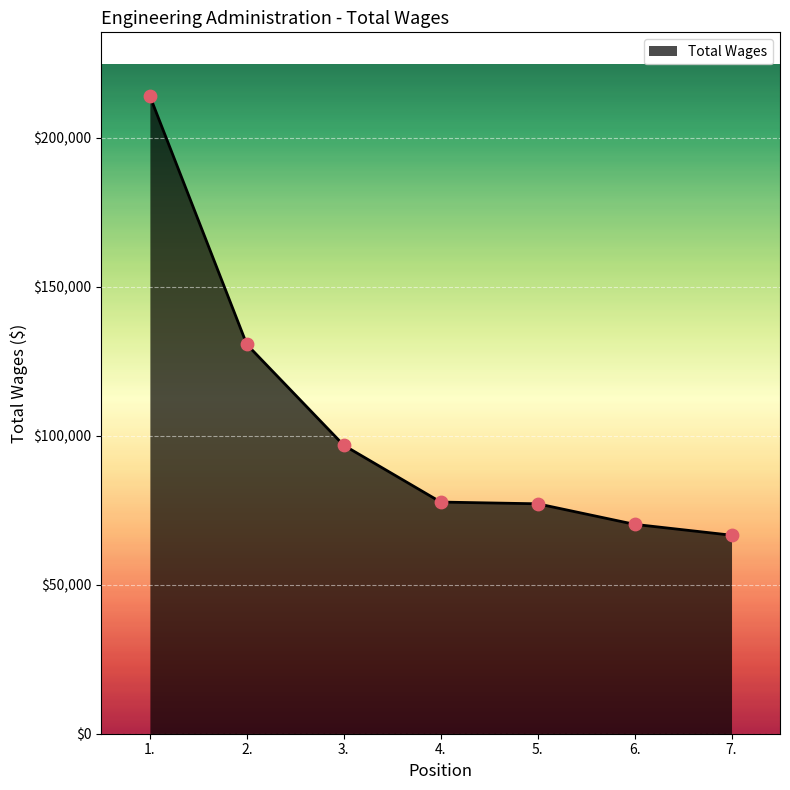

Which has a higher value, 4. or 1.?

1.